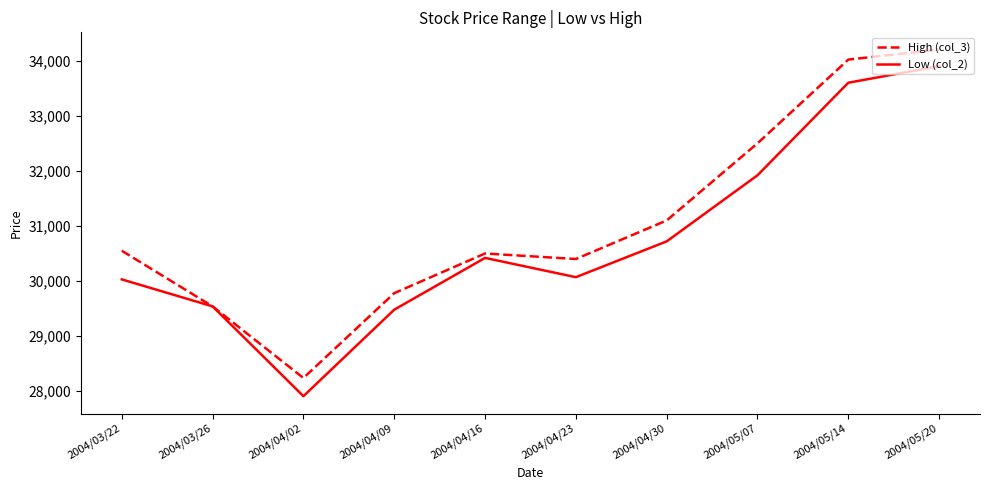

The value of Low (col_2) at 2004/04/23 is 7755. True or false?

False